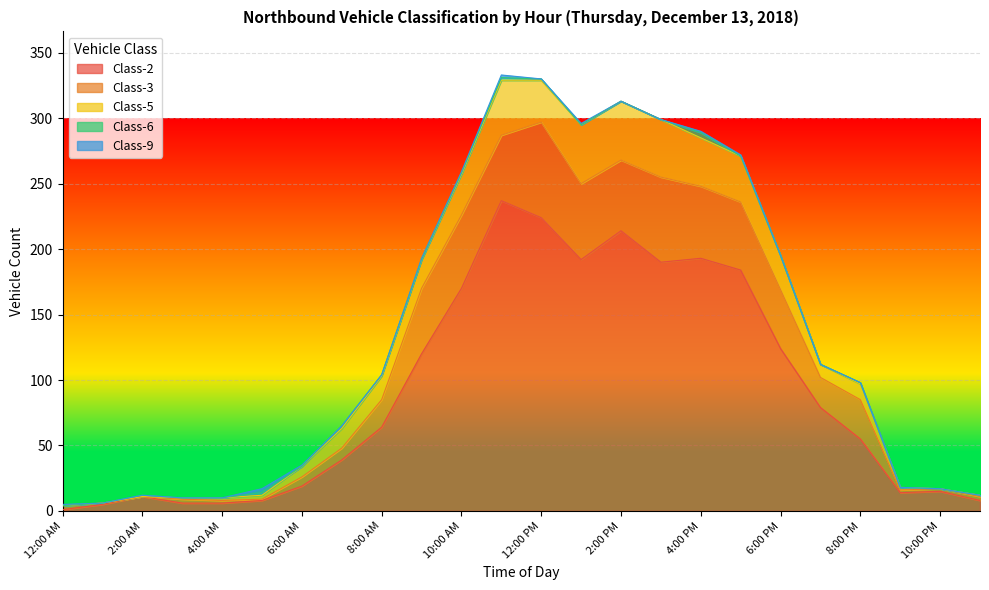

Which series has the widest spread of values?

Class-2